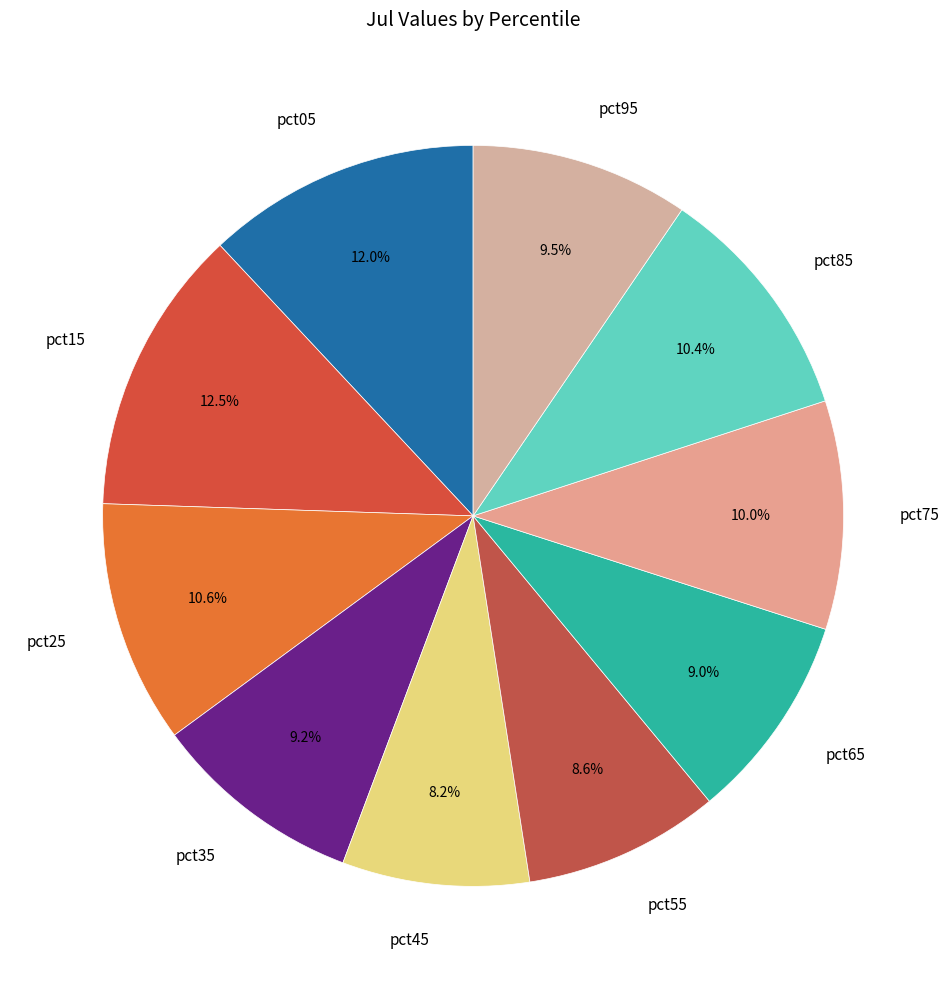

How many segments does this pie chart have?

10